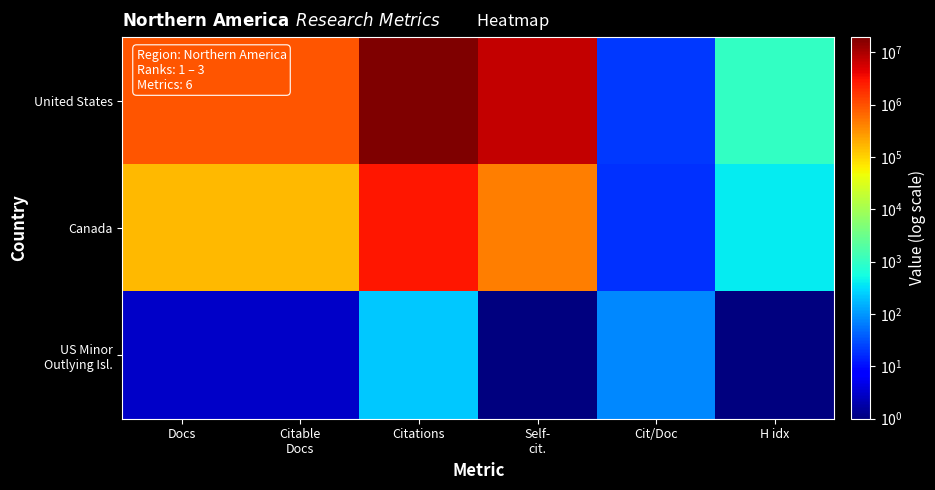

What is the spread (max minus min) of values at Citable
Docs?

898649.0